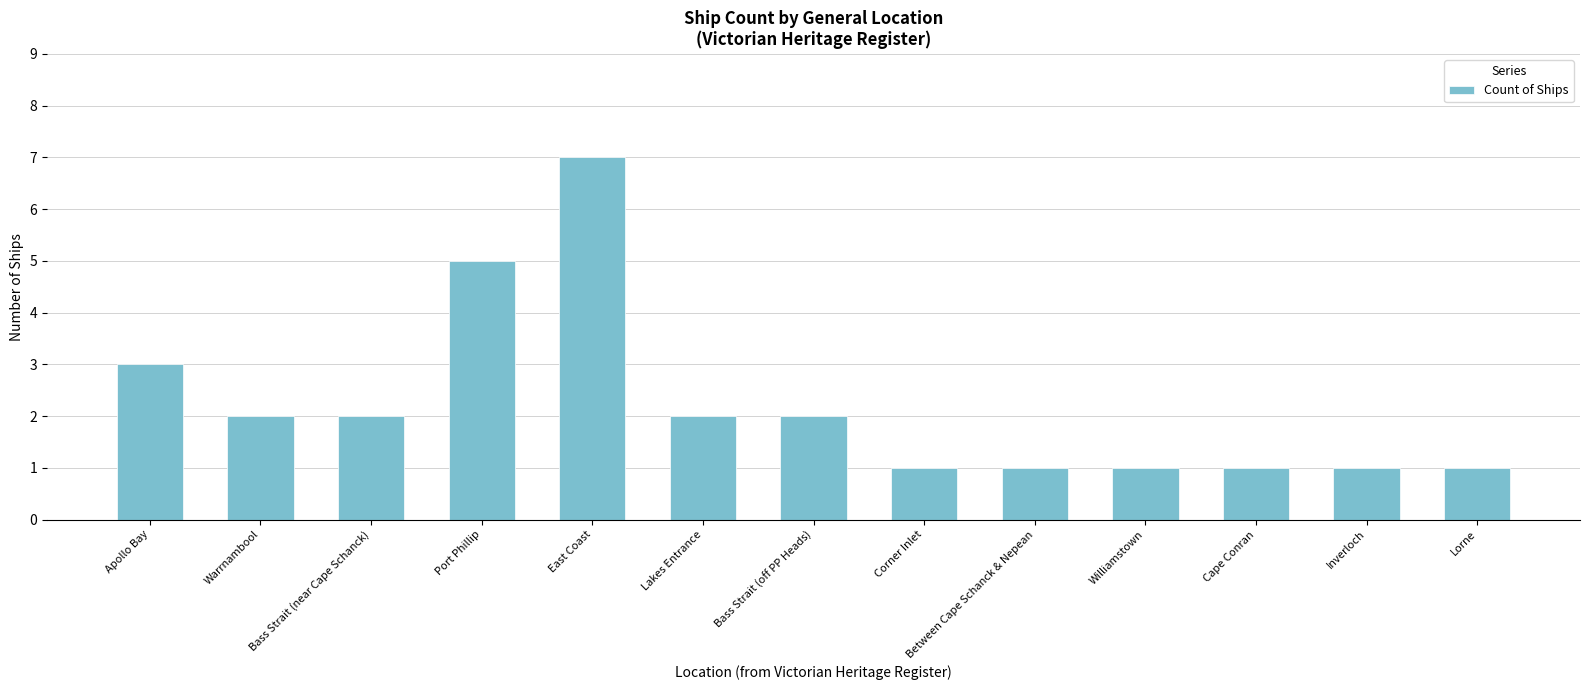

What is the average value?

2